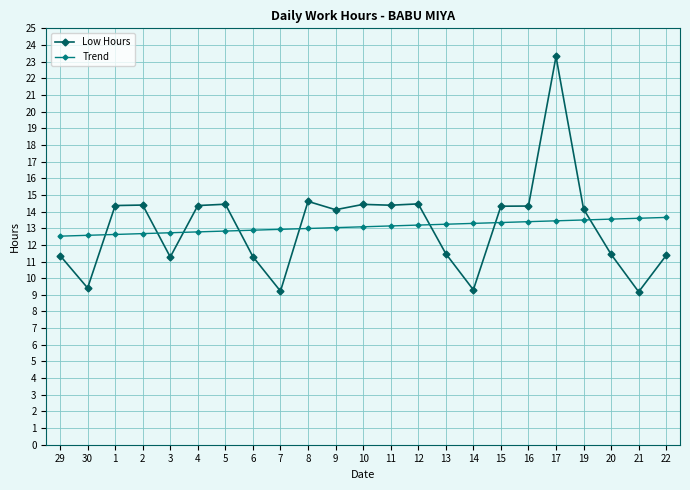

How many data points does each series have?

23